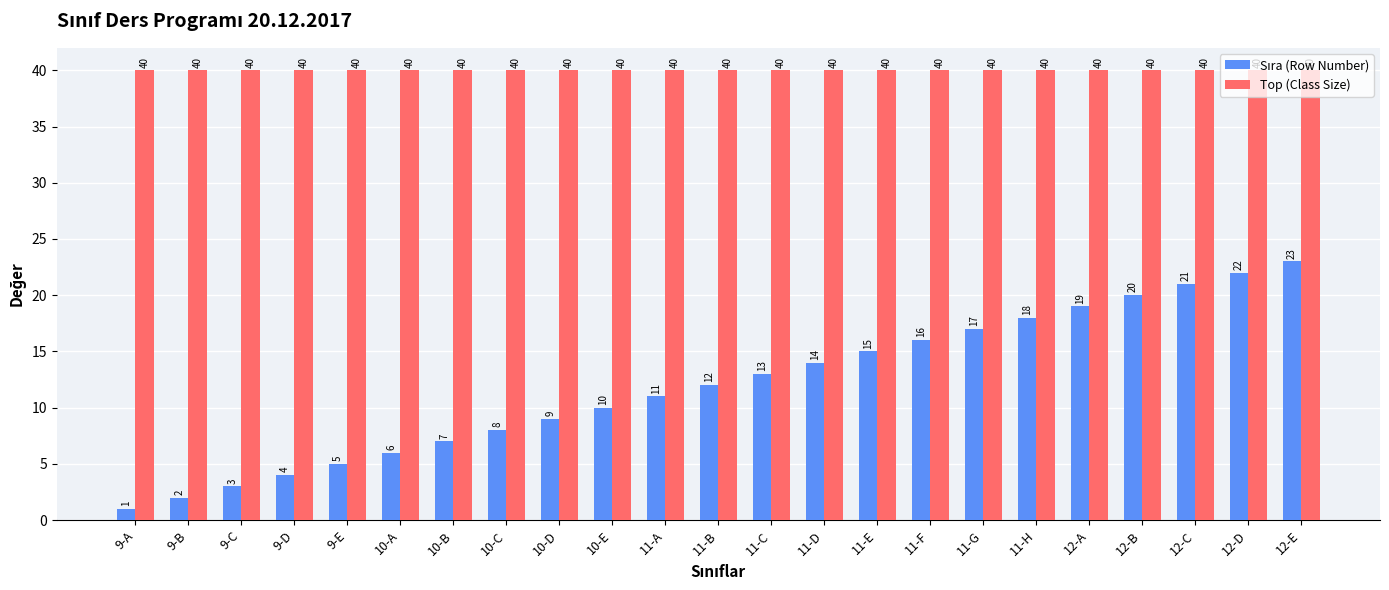

Which series has the largest total across all categories?

Top (Class Size)